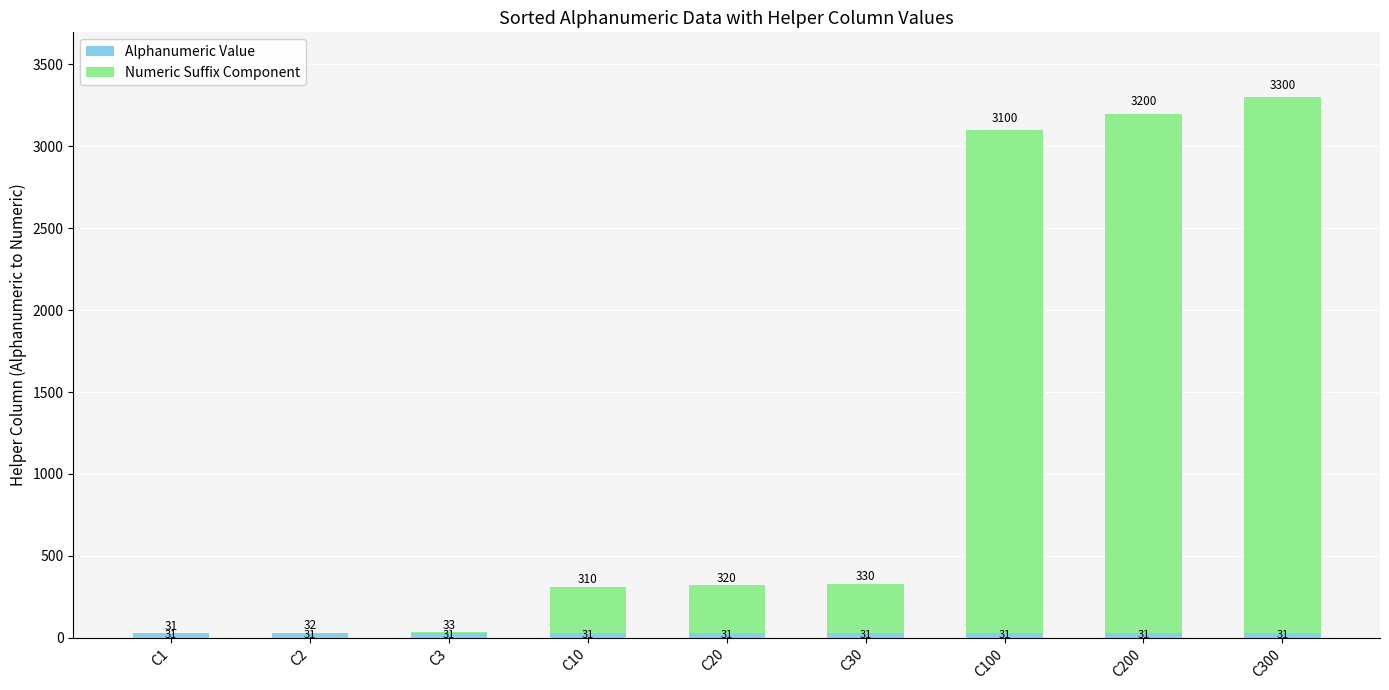

What is the total value across all series at C10?

310